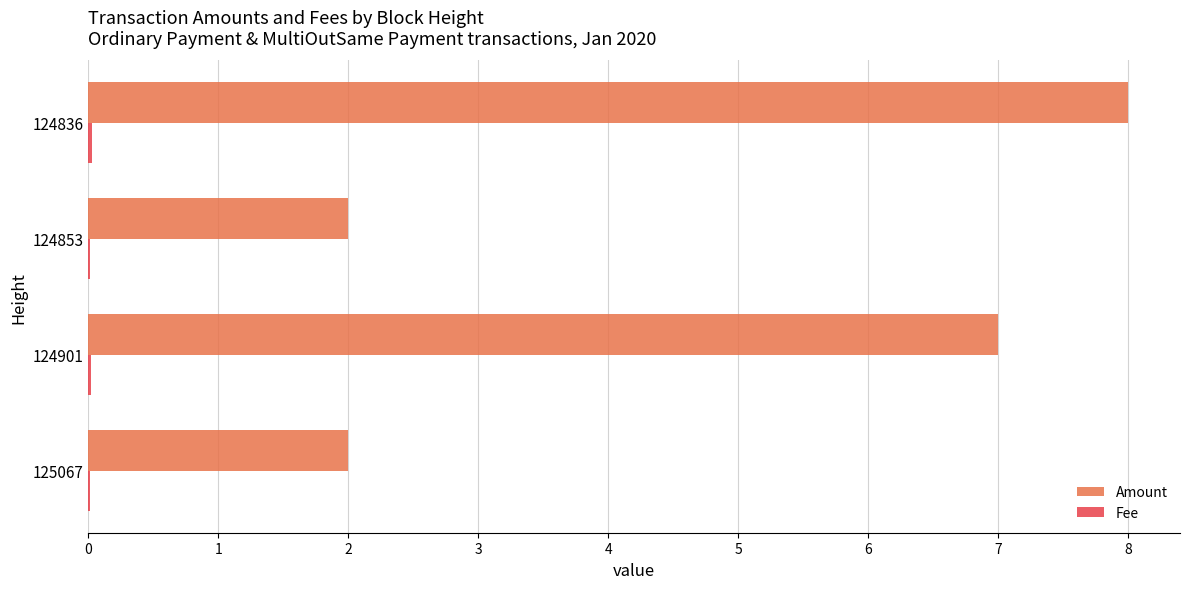

Between 125067 and 124836, which series saw the biggest shift?

Amount